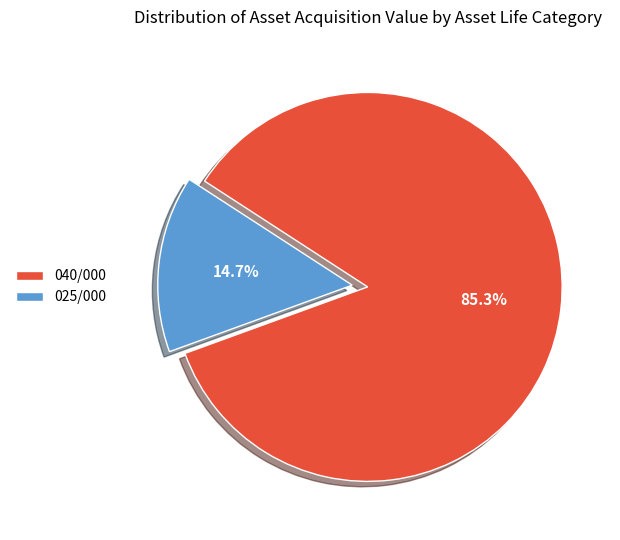

Between 040/000 and 025/000, which is larger?

040/000